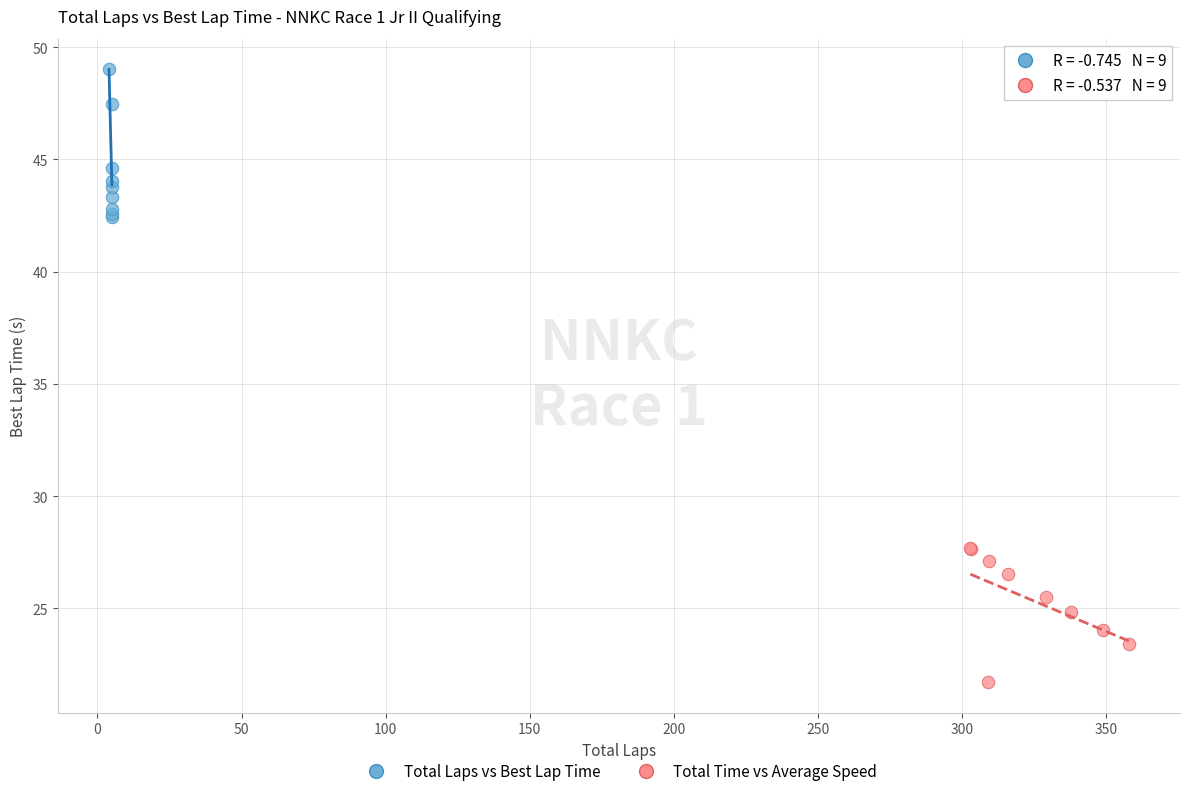

Which series contains the lowest Y value?

Total Time vs Average Speed